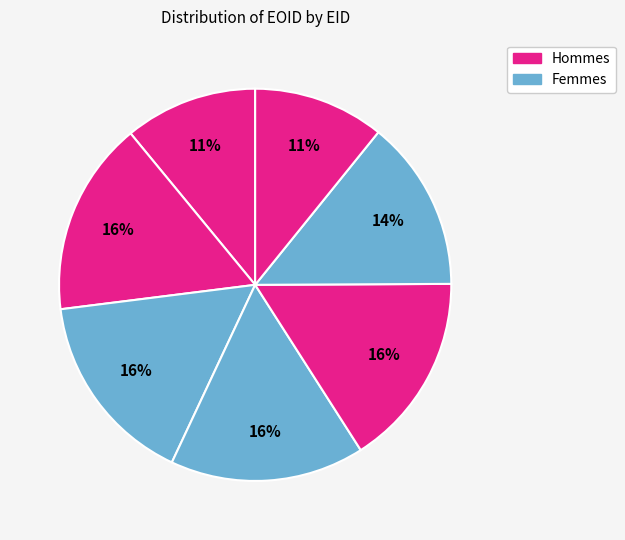

How many segments does this pie chart have?

7